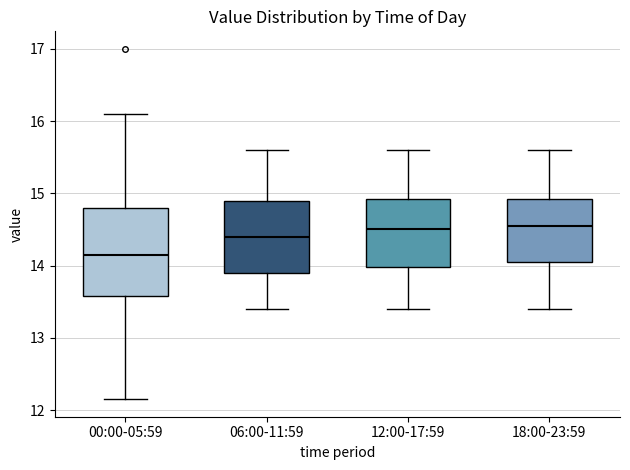

Reading left to right, transcribe this box plot: for each box, give where its median line is, the range the box spans, and where its two whiskers end, as read against the y-axis. The values are not printed on the chart, so give them approximately, as read against the axis.

00:00-05:59: median 14.1, box 13.6 to 14.8, whiskers 12.2 to 16.1
06:00-11:59: median 14.4, box 13.9 to 14.9, whiskers 13.4 to 15.6
12:00-17:59: median 14.5, box 14.0 to 14.9, whiskers 13.4 to 15.6
18:00-23:59: median 14.6, box 14.1 to 14.9, whiskers 13.4 to 15.6